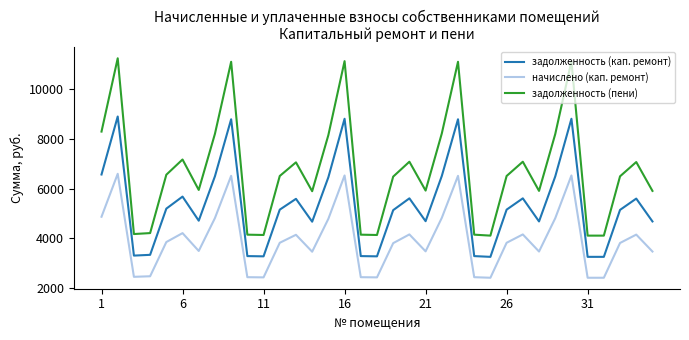

Which series has the largest range (max minus min)?

задолженность (пени)